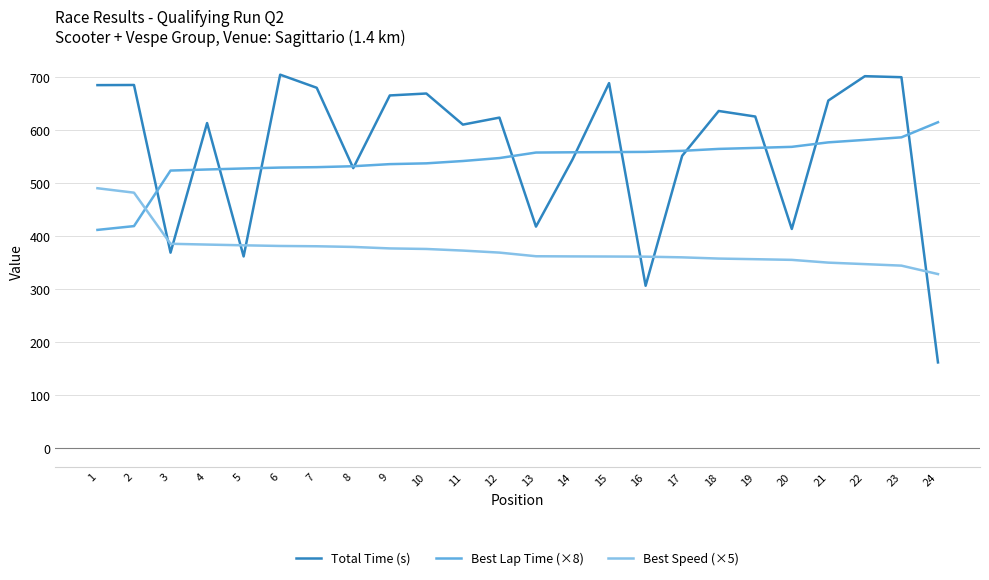

Which series has the largest total across all categories?

Total Time (s)